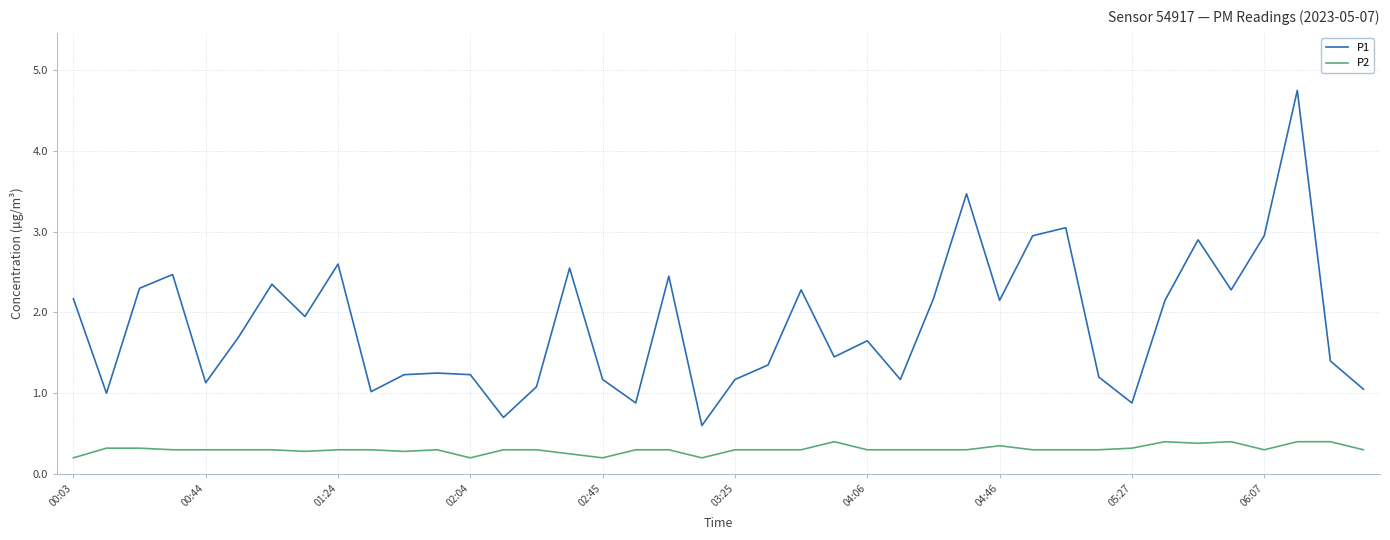

Which series has the largest range (max minus min)?

P1